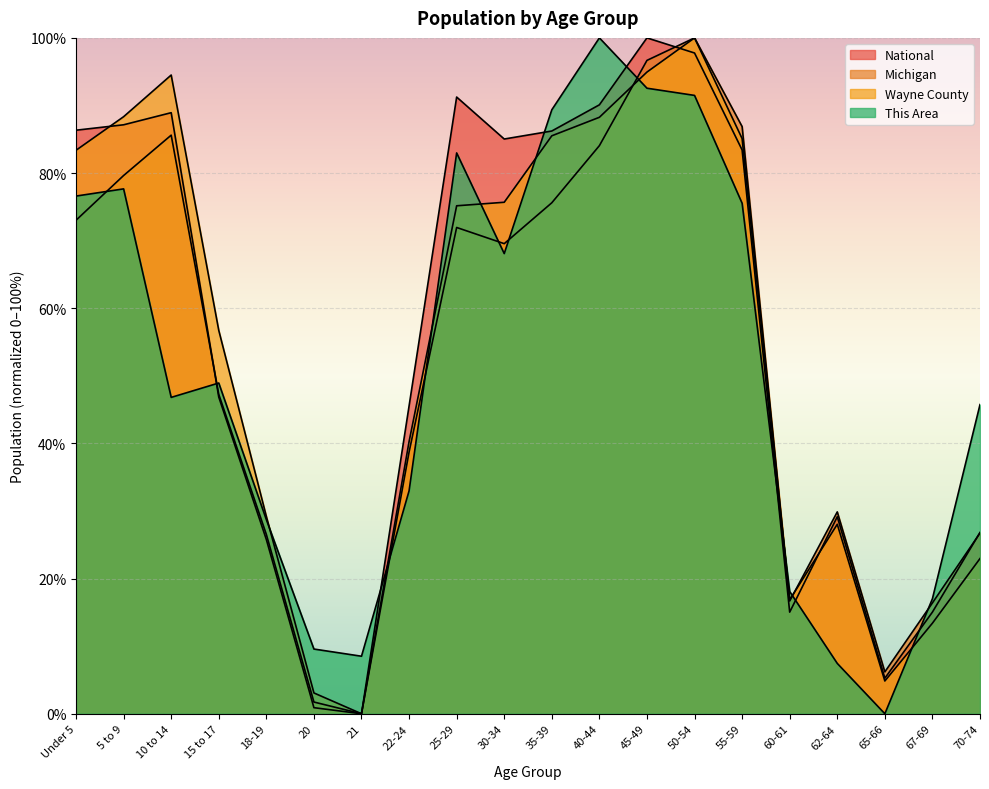

At how many categories does at least one series exceed 22?

15